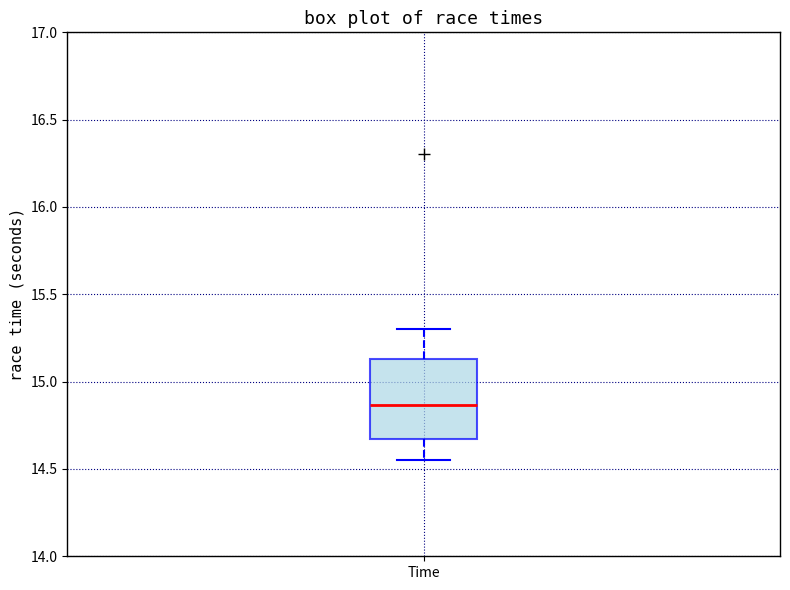

Read this box plot against the y-axis: the position of the median line, the range covered by the box, and the ends of both whiskers. The values are not printed on the chart, so give them approximately, as read against the axis.

median 14.85, box 14.65 to 15.15, whiskers 14.55 to 15.30